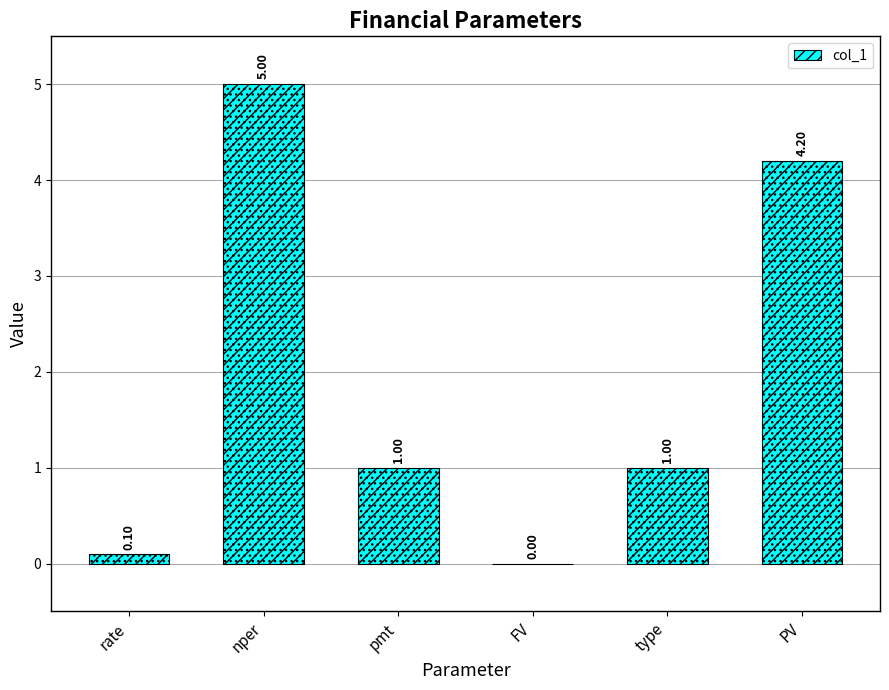

Where does the data first go above 1?

nper